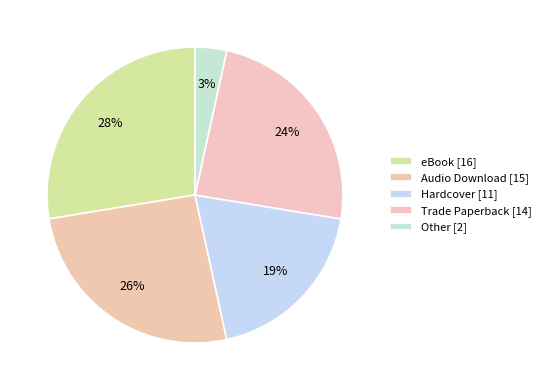

How many segments does this pie chart have?

5